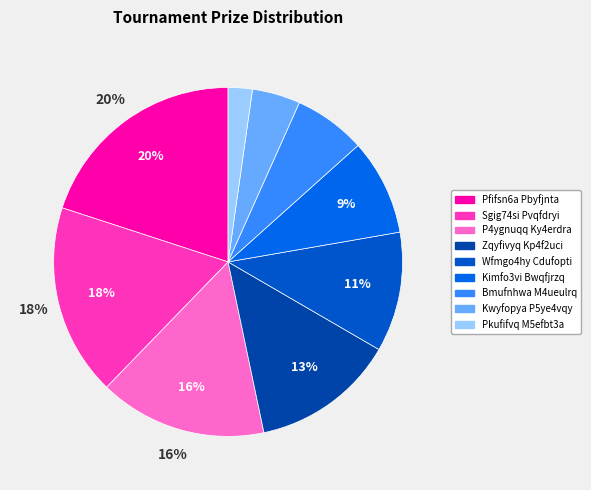

The Sgig74si Pvqfdryi slice represents 18% of the pie. True or false?

True